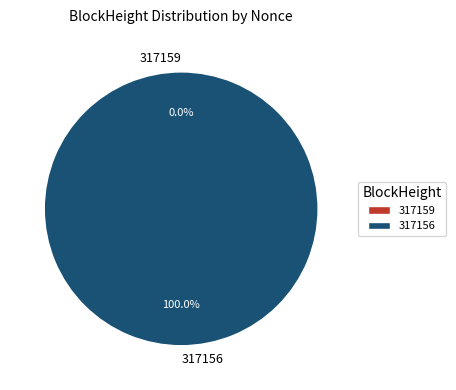

True or false: 317159 accounts for 0% of the total.

True